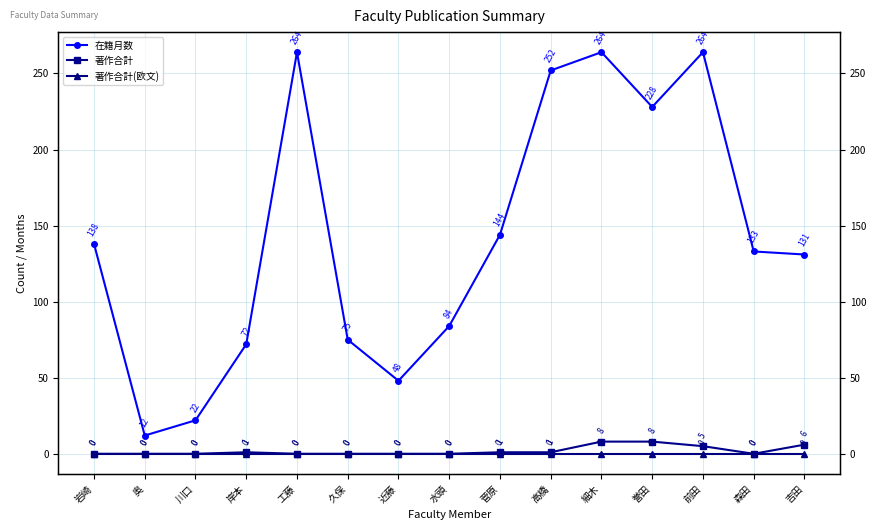

What is the label of the 13th point from the right?

川口